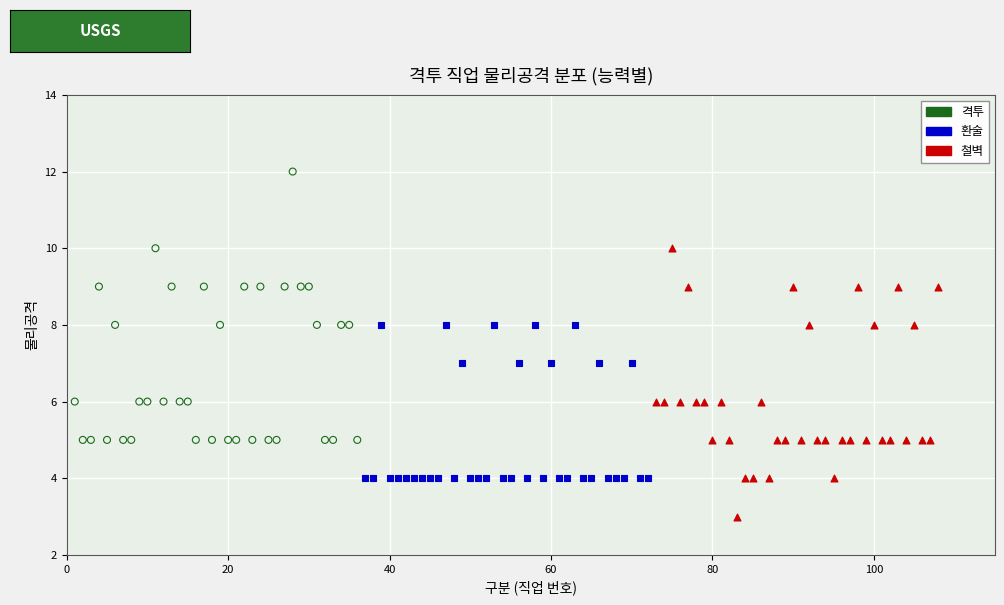

Which series contains the highest Y value?

격투